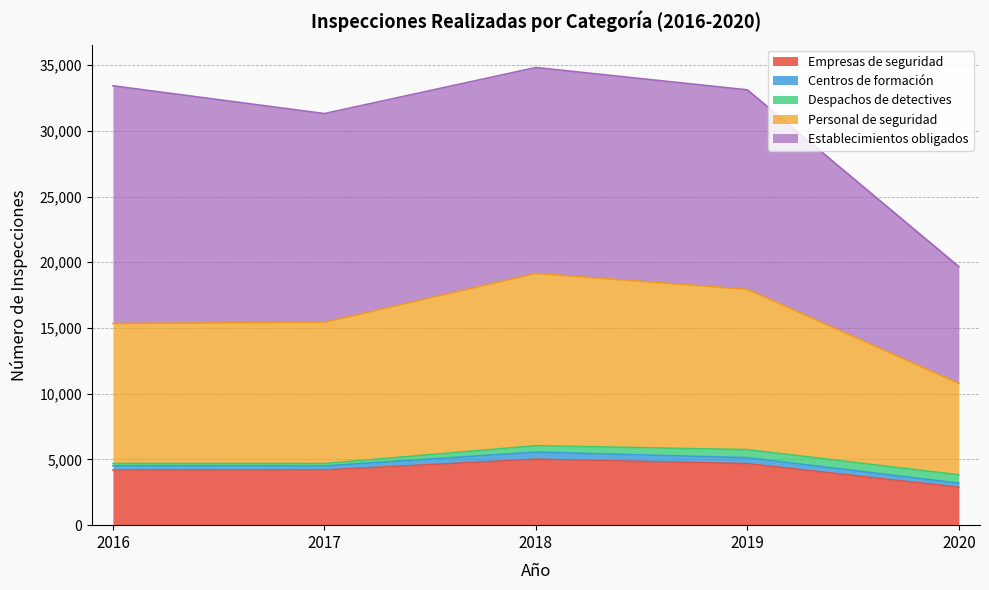

Rank the series by their maximum value, from highest to lowest.

Establecimientos obligados, Personal de seguridad, Empresas de seguridad, Despachos de detectives, Centros de formación